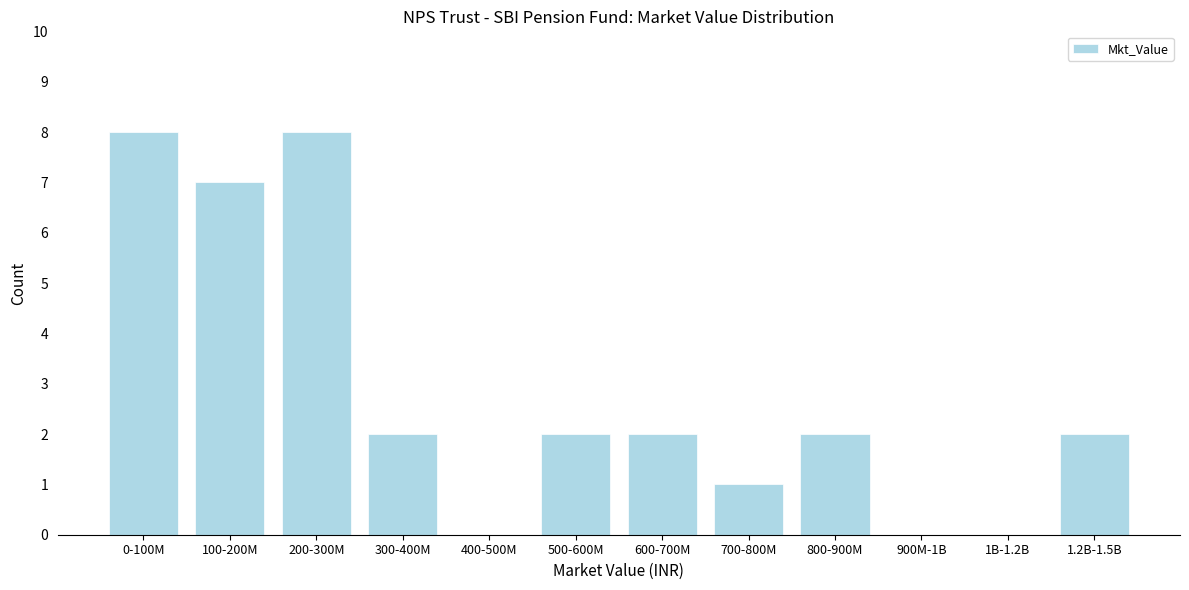

Reading left to right, extract all data points from this chart.

0-100M=8	100-200M=7	200-300M=8	300-400M=2	400-500M=0	500-600M=2	600-700M=2	700-800M=1	800-900M=2	900M-1B=0	1B-1.2B=0	1.2B-1.5B=2